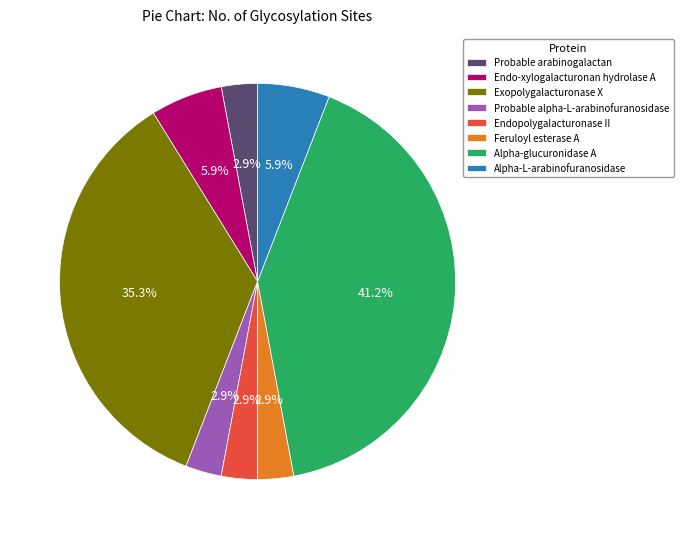

What percentage is NOT represented by Exopolygalacturonase X?

64.7%